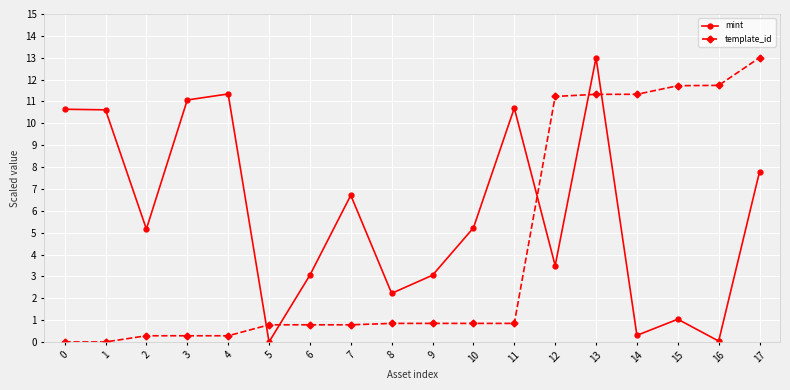

How many data points does each series have?

18